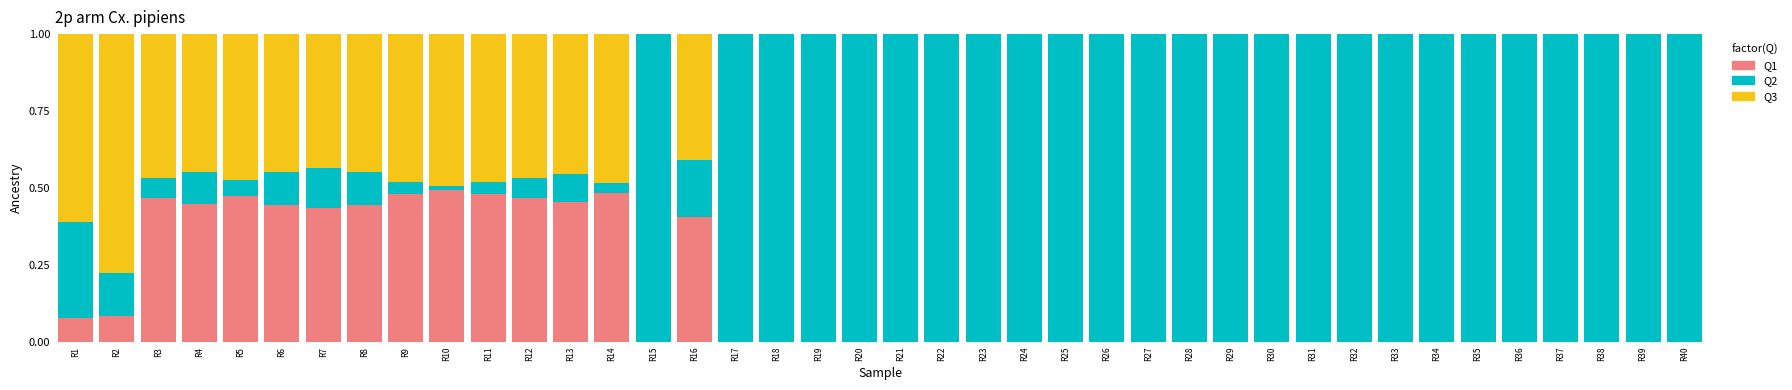

What is the total value across all series at R11?

1.0